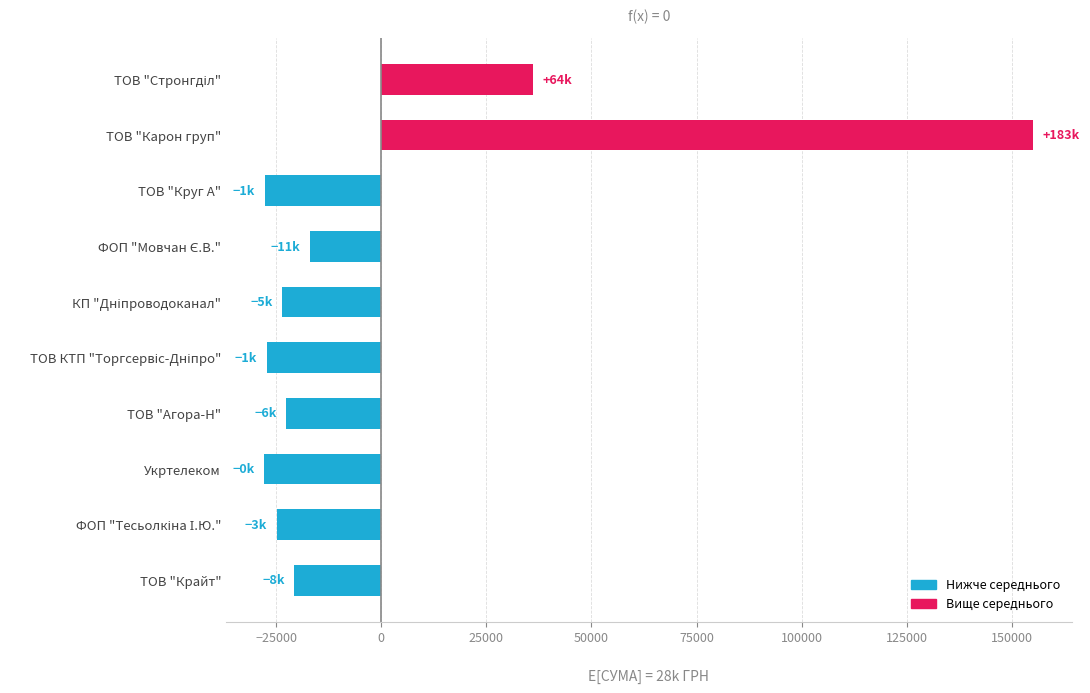

What is the value of the 5th bar from the top?

-23515.8